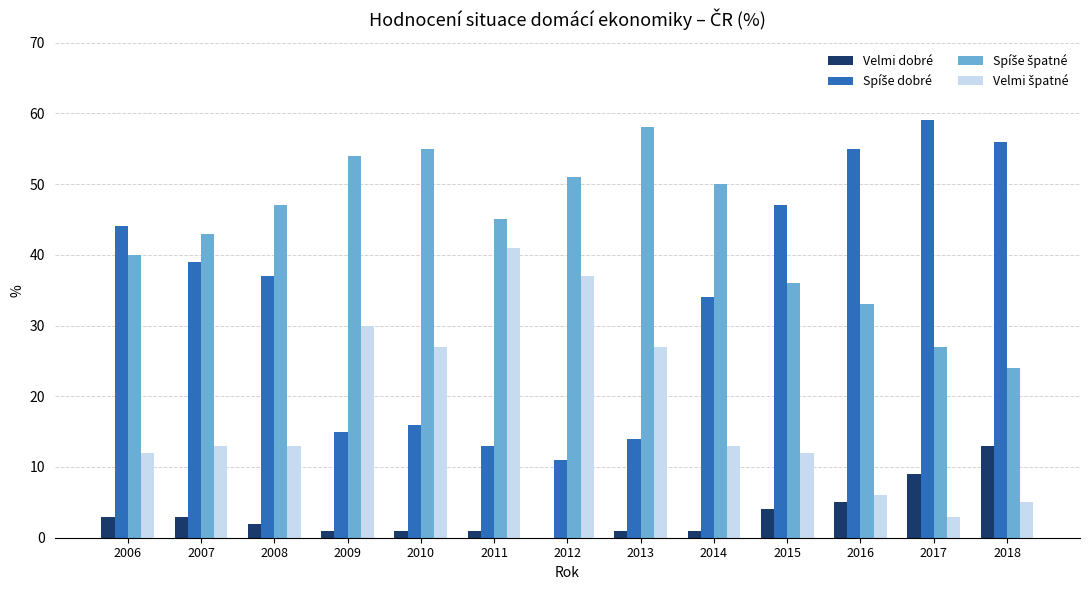

The value of Velmi dobré at 2014 is 1. True or false?

True